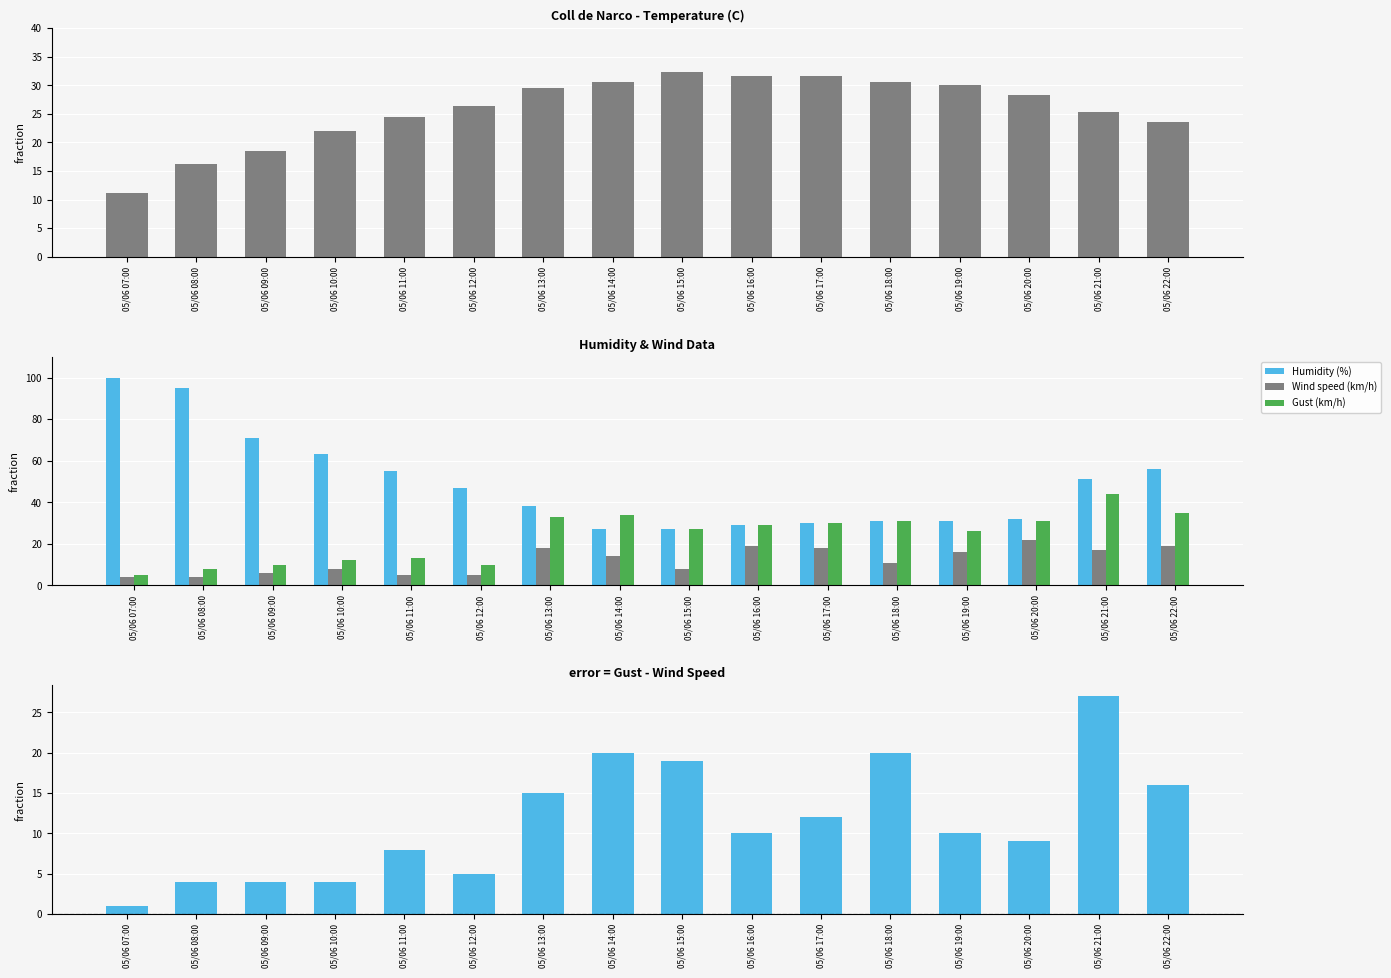

What is the difference between the maximum and second lowest values in the Gust - Wind speed series?

23.0